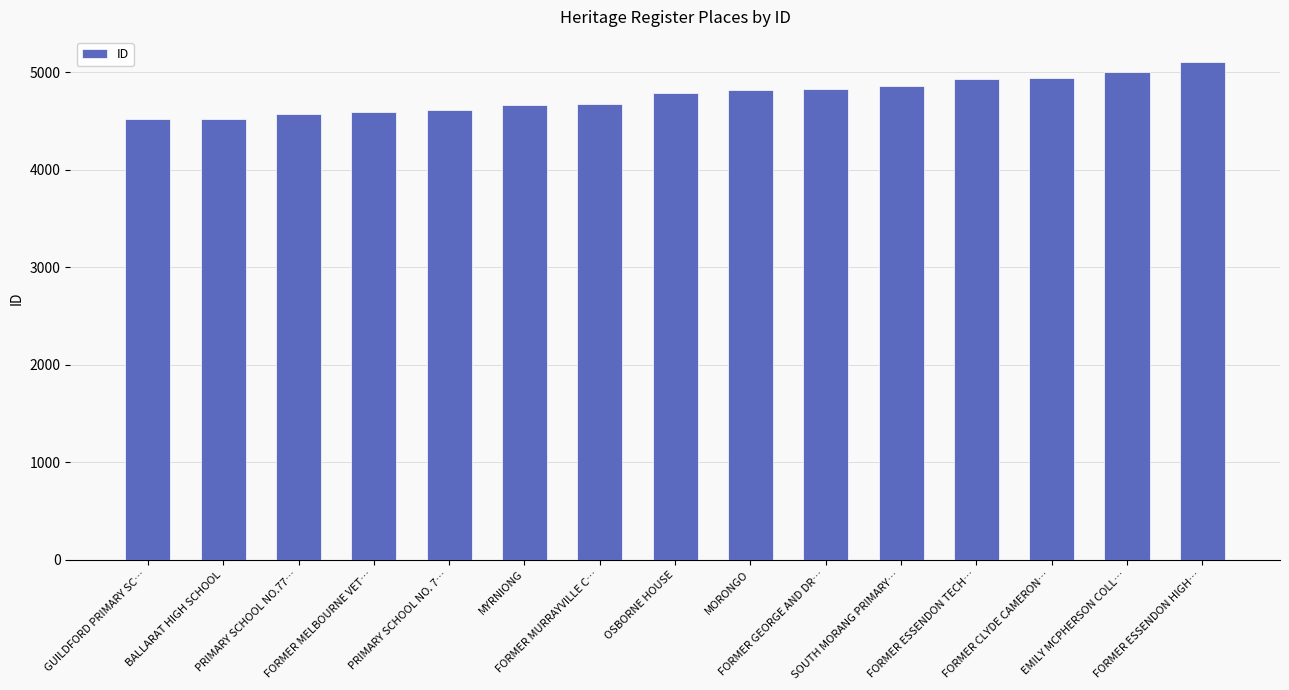

What is the change in value from PRIMARY SCHOOL NO.77… to FORMER GEORGE AND DR…?

+257